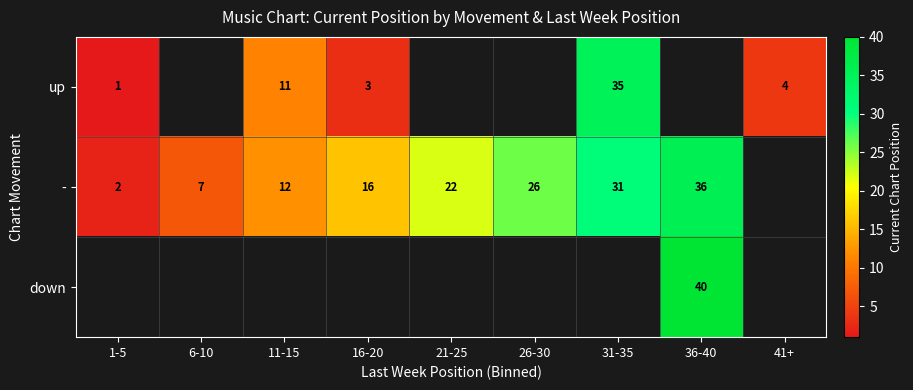

The - series shows 16 at 16-20. True or false?

True